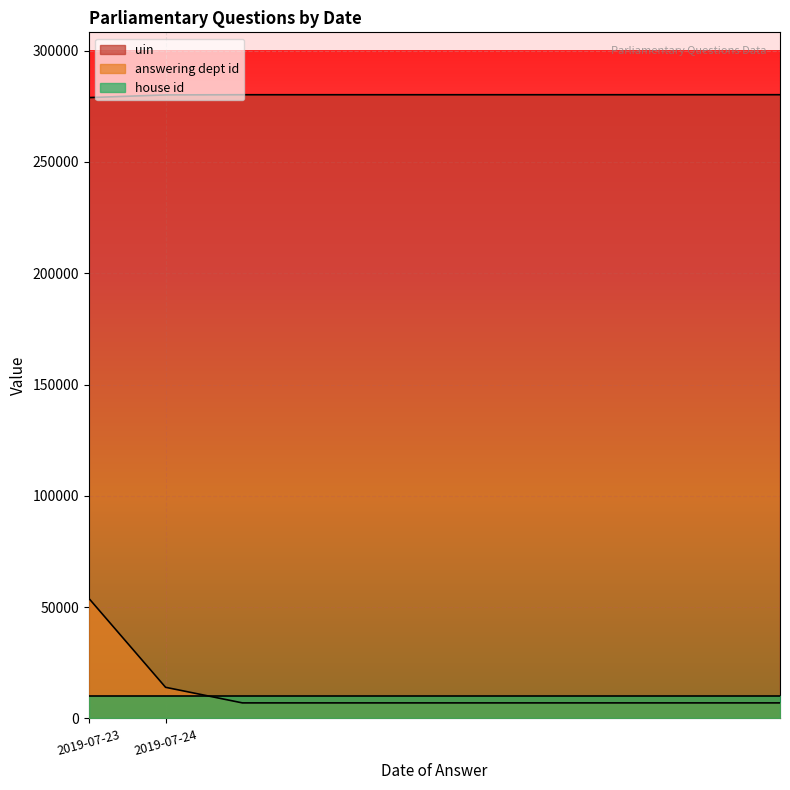

True or false: answering dept id has a value of 17054 at 2019-07-23.

False